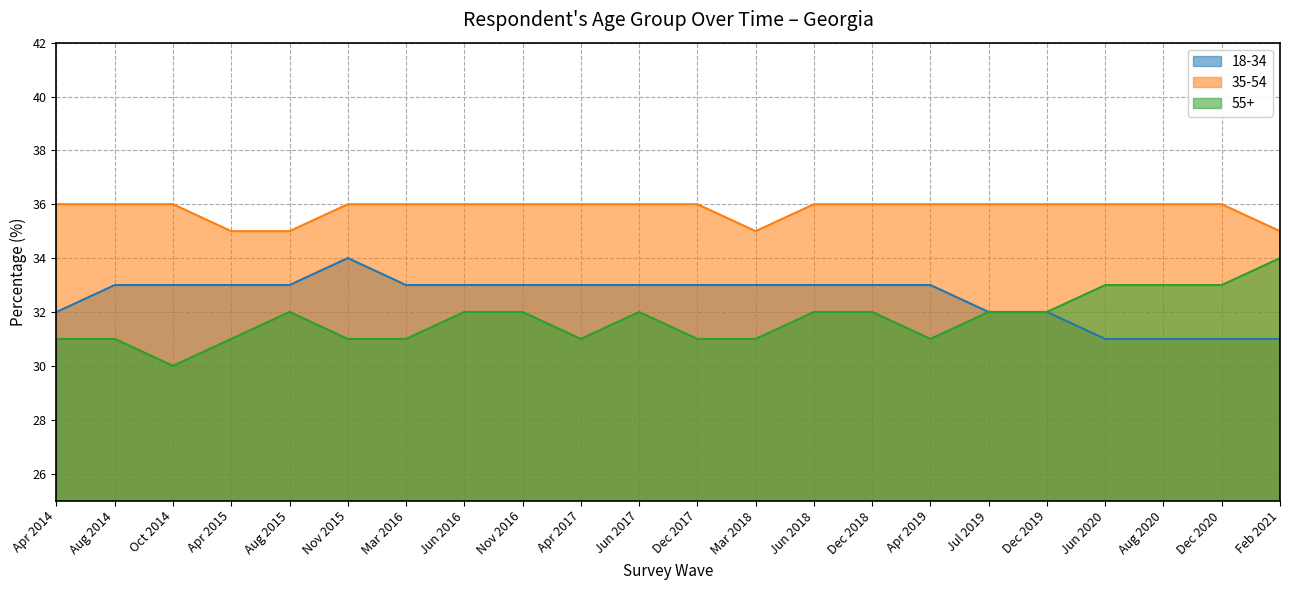

Which series changed the most between Aug 2014 and Dec 2019?

18-34